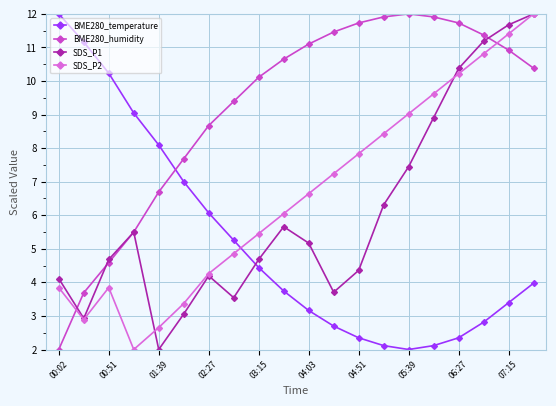

How many interior local peaks does the BME280_humidity series have?

1